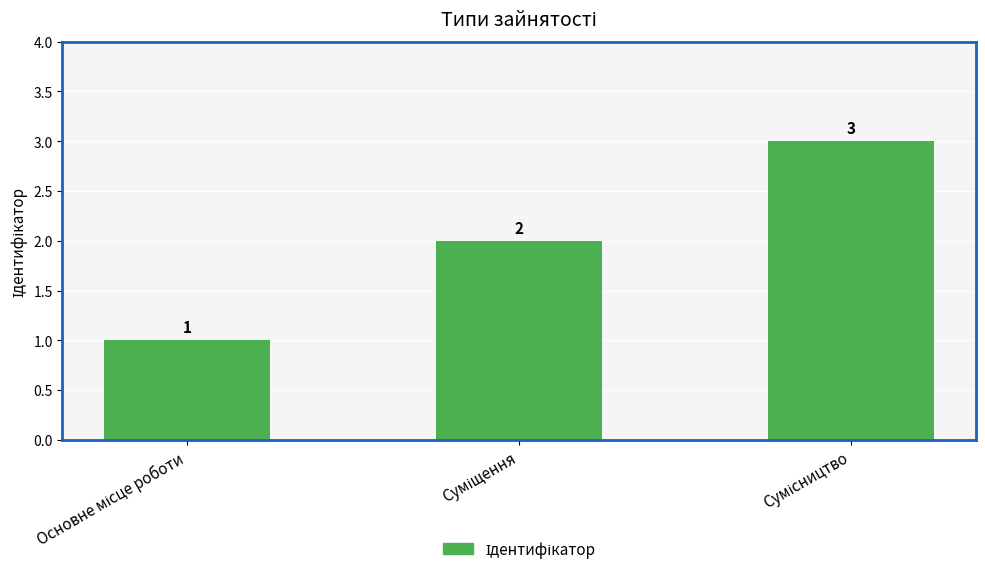

What is the greatest value displayed?

3